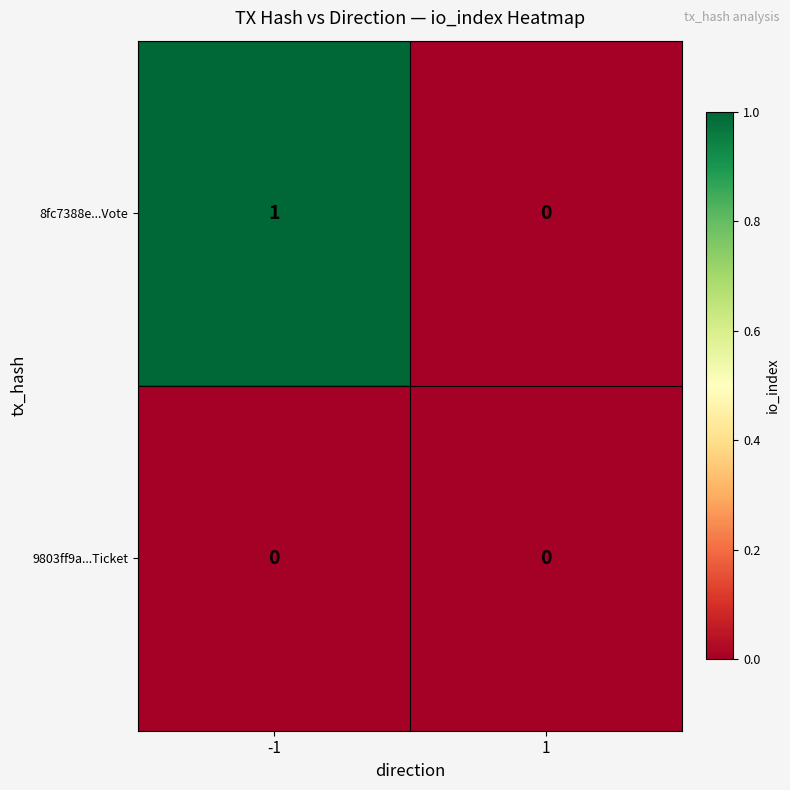

At which category does the chart reach its peak across all series?

-1